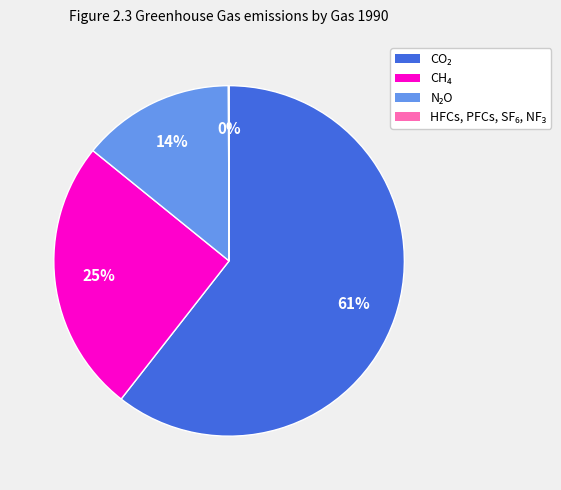

Is there any slice that represents more than half of the pie?

Yes